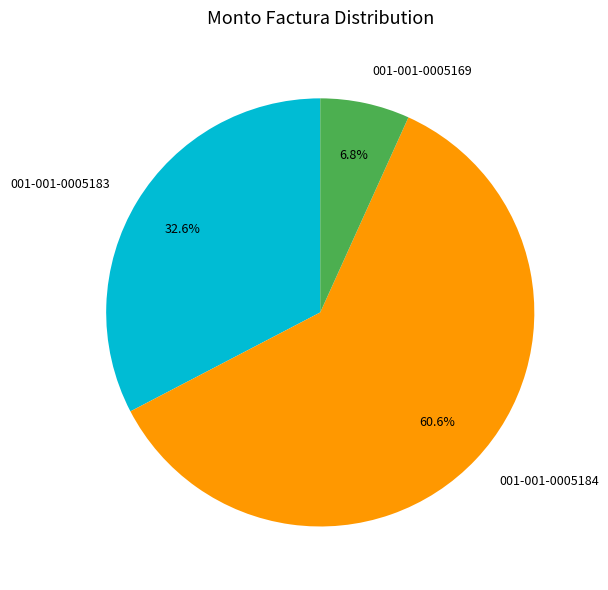

To the nearest percent, what percentage of the pie is 001-001-0005169?

7%